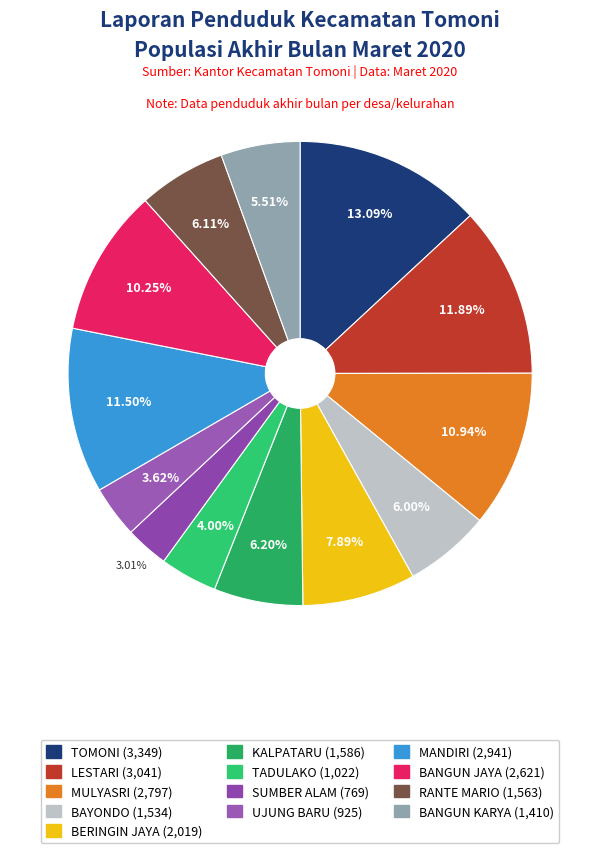

Do BANGUN KARYA and BANGUN JAYA together represent more than half of the pie?

No